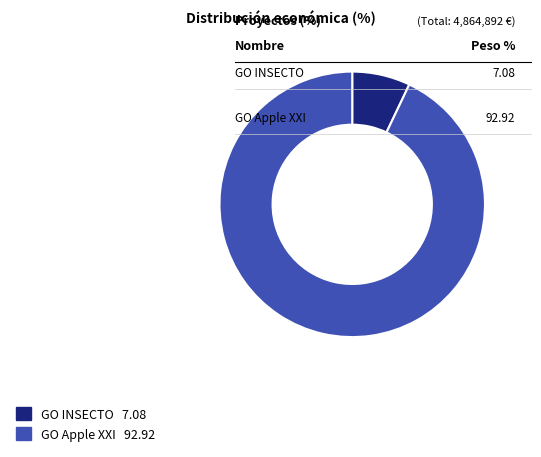

The GO Apple XXI slice represents 84% of the pie. True or false?

False